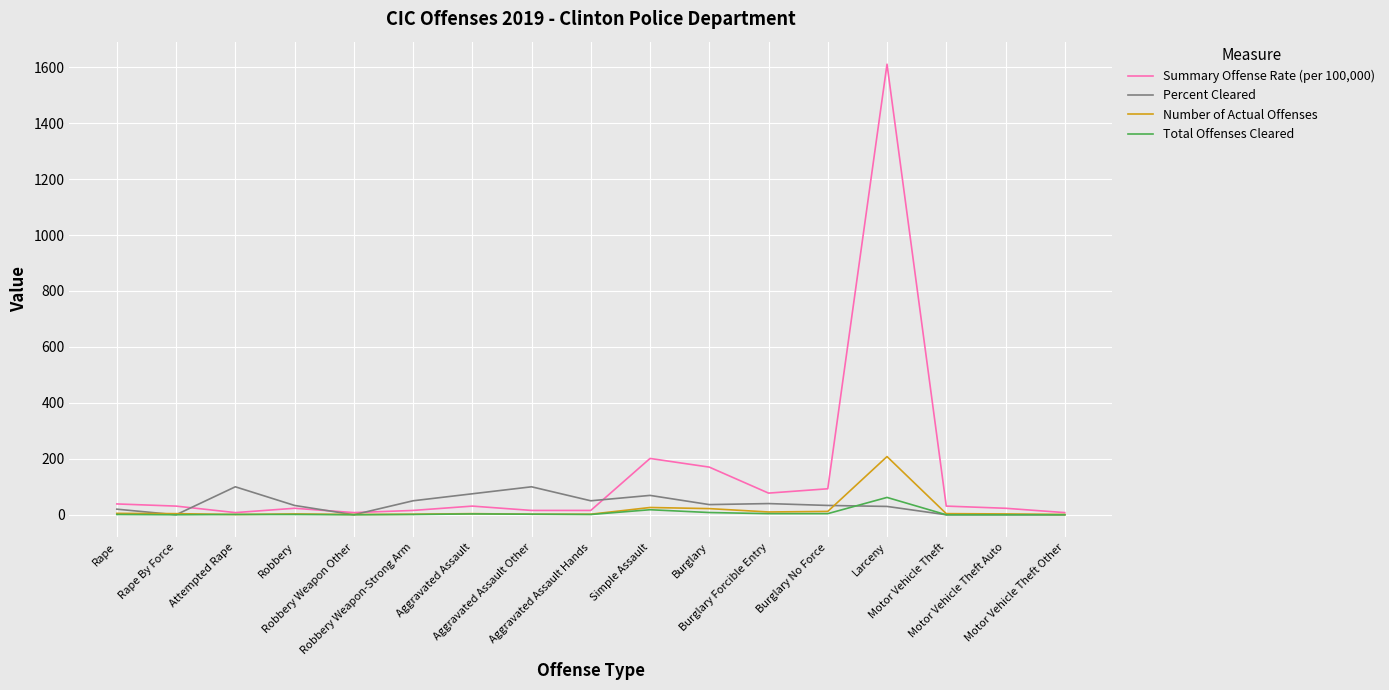

Which series has the widest spread of values?

Summary Offense Rate (per 100,000)